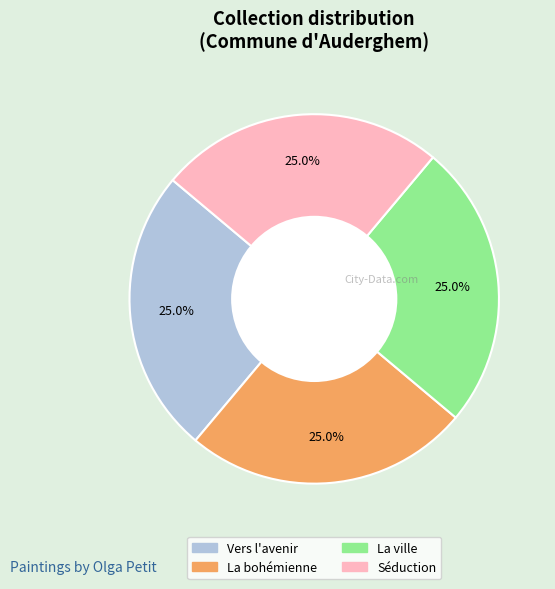

How many slices are in this pie chart?

4